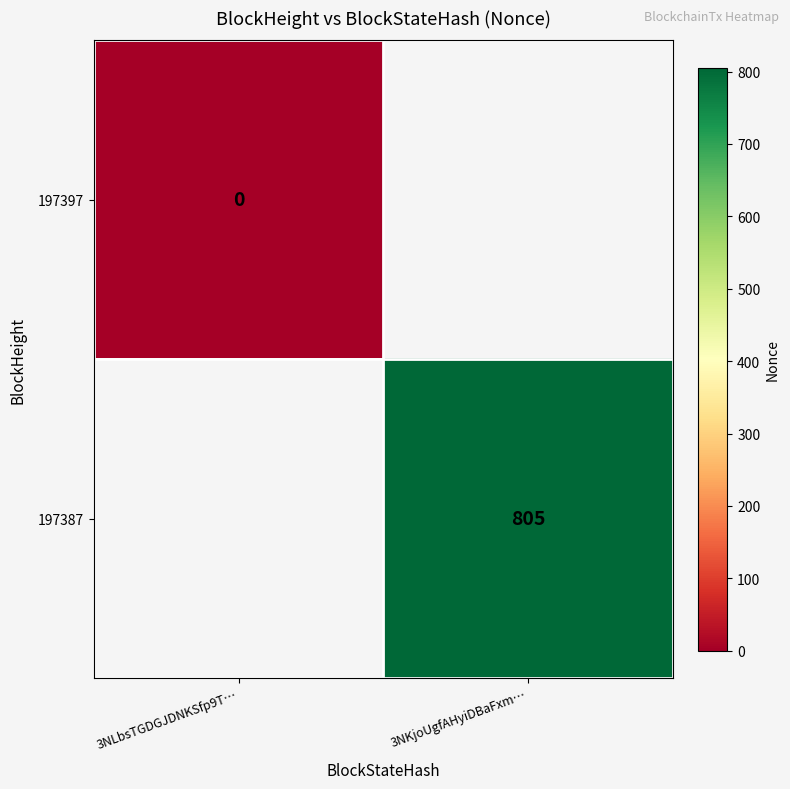

Is it true that 197387 equals 805 at 3NKjoUgfAHyiDBaFxm…?

True